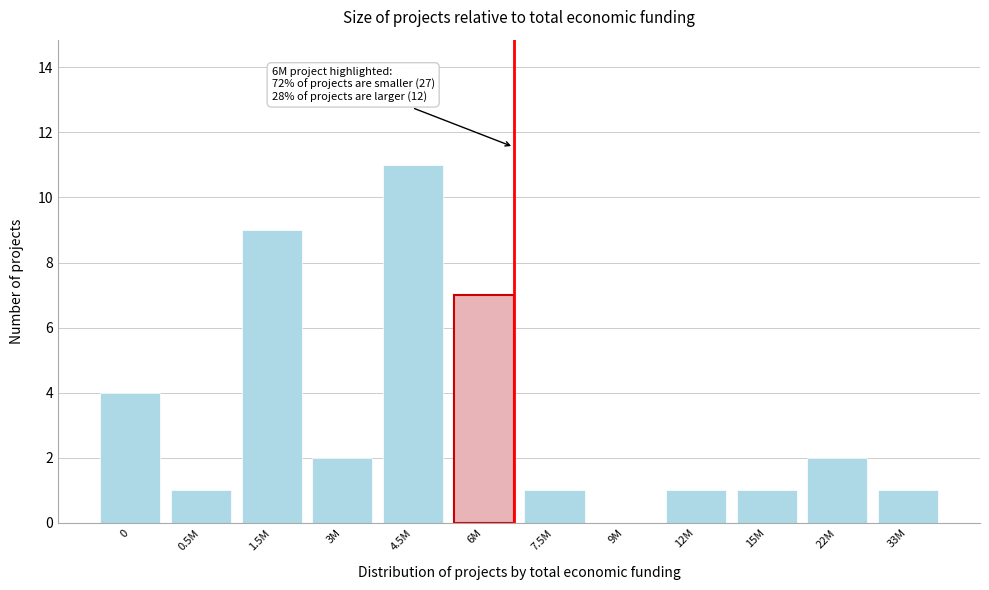

Reading right to left, transcribe all the data shown in this chart.

33M=1	22M=2	15M=1	12M=1	9M=0	7.5M=1	6M=7	4.5M=11	3M=2	1.5M=9	0.5M=1	0=4